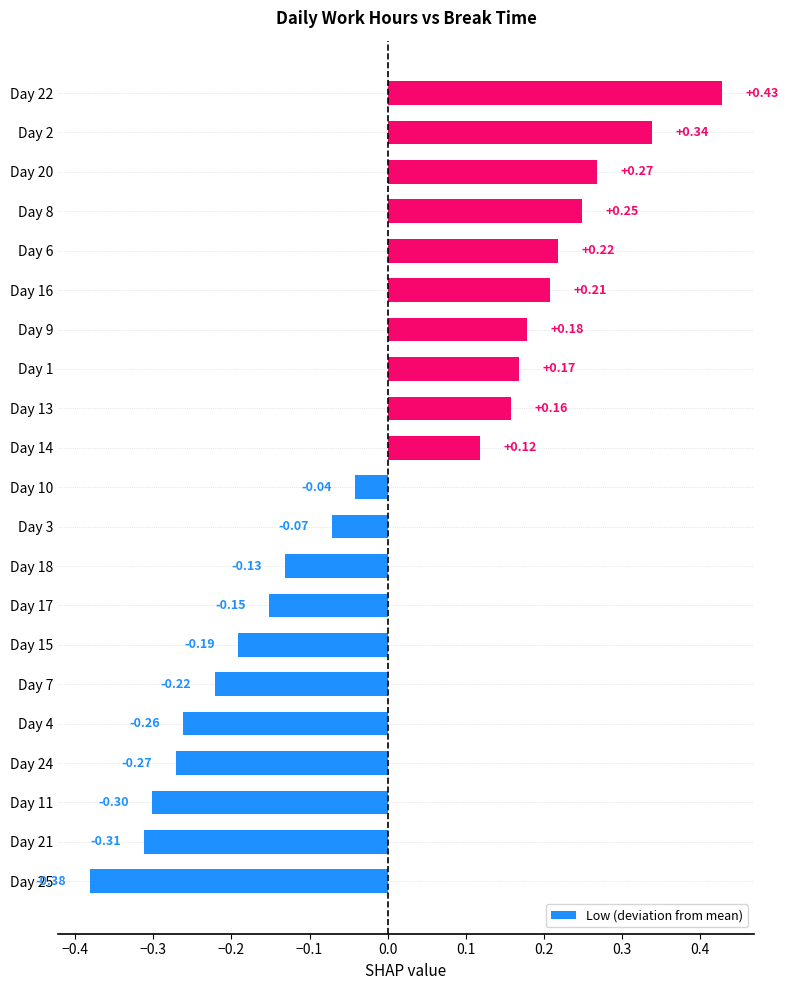

What is the change in value from Day 25 to Day 14?

+0.5